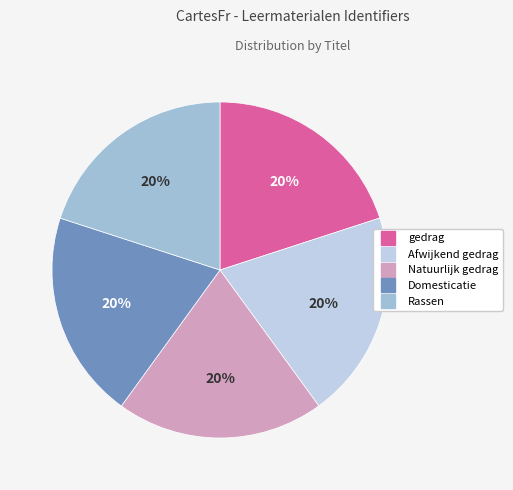

What is the ratio of the value at Natuurlijk gedrag to the value at gedrag?

1.0